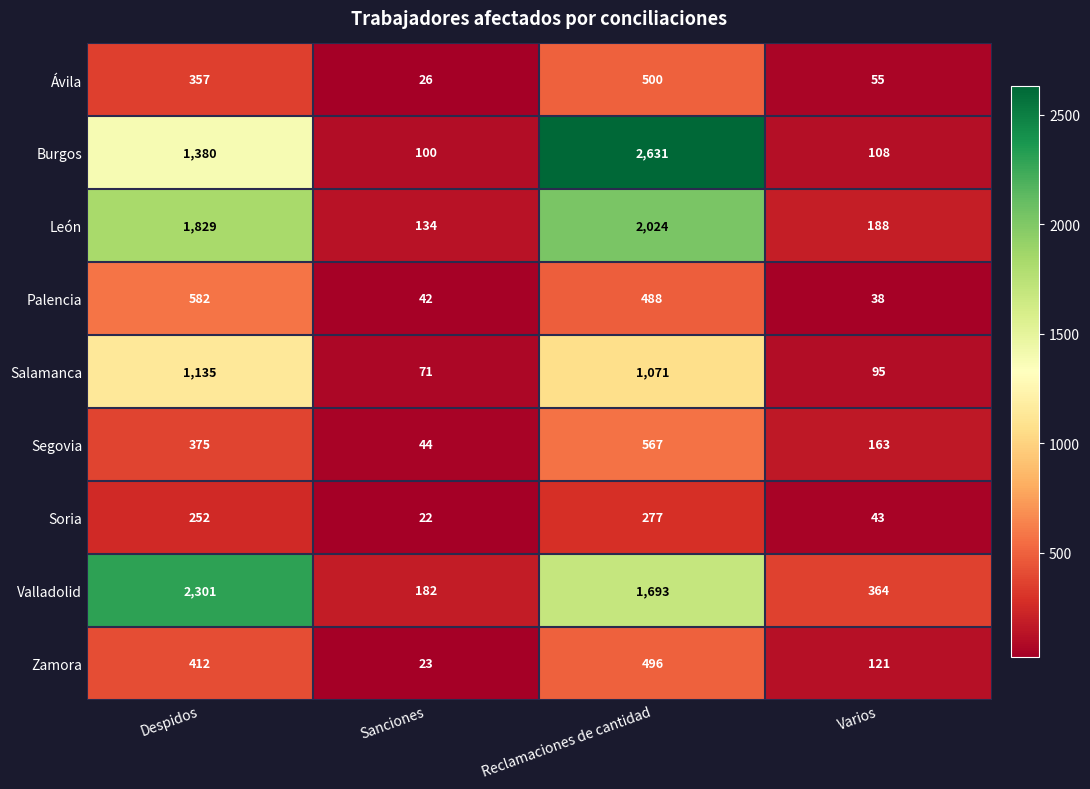

What is the spread (max minus min) of values at Reclamaciones de cantidad?

2354